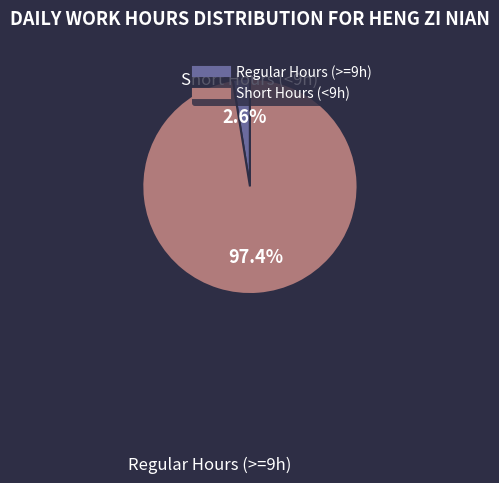

Is there a majority slice in this chart?

Yes